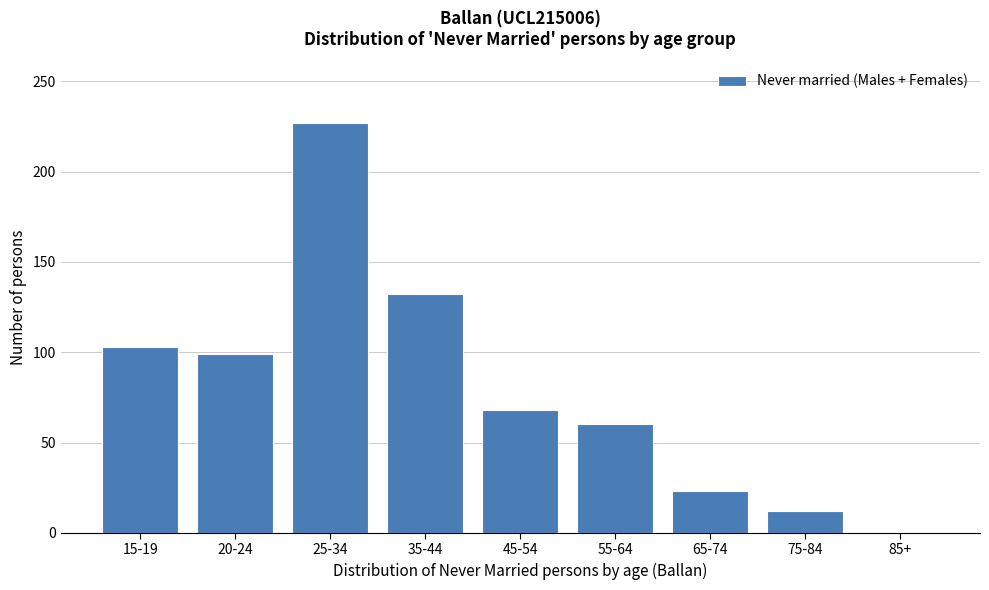

Reading left to right, extract all data points from this chart.

15-19=103	20-24=99	25-34=227	35-44=132	45-54=68	55-64=60	65-74=23	75-84=12	85+=0